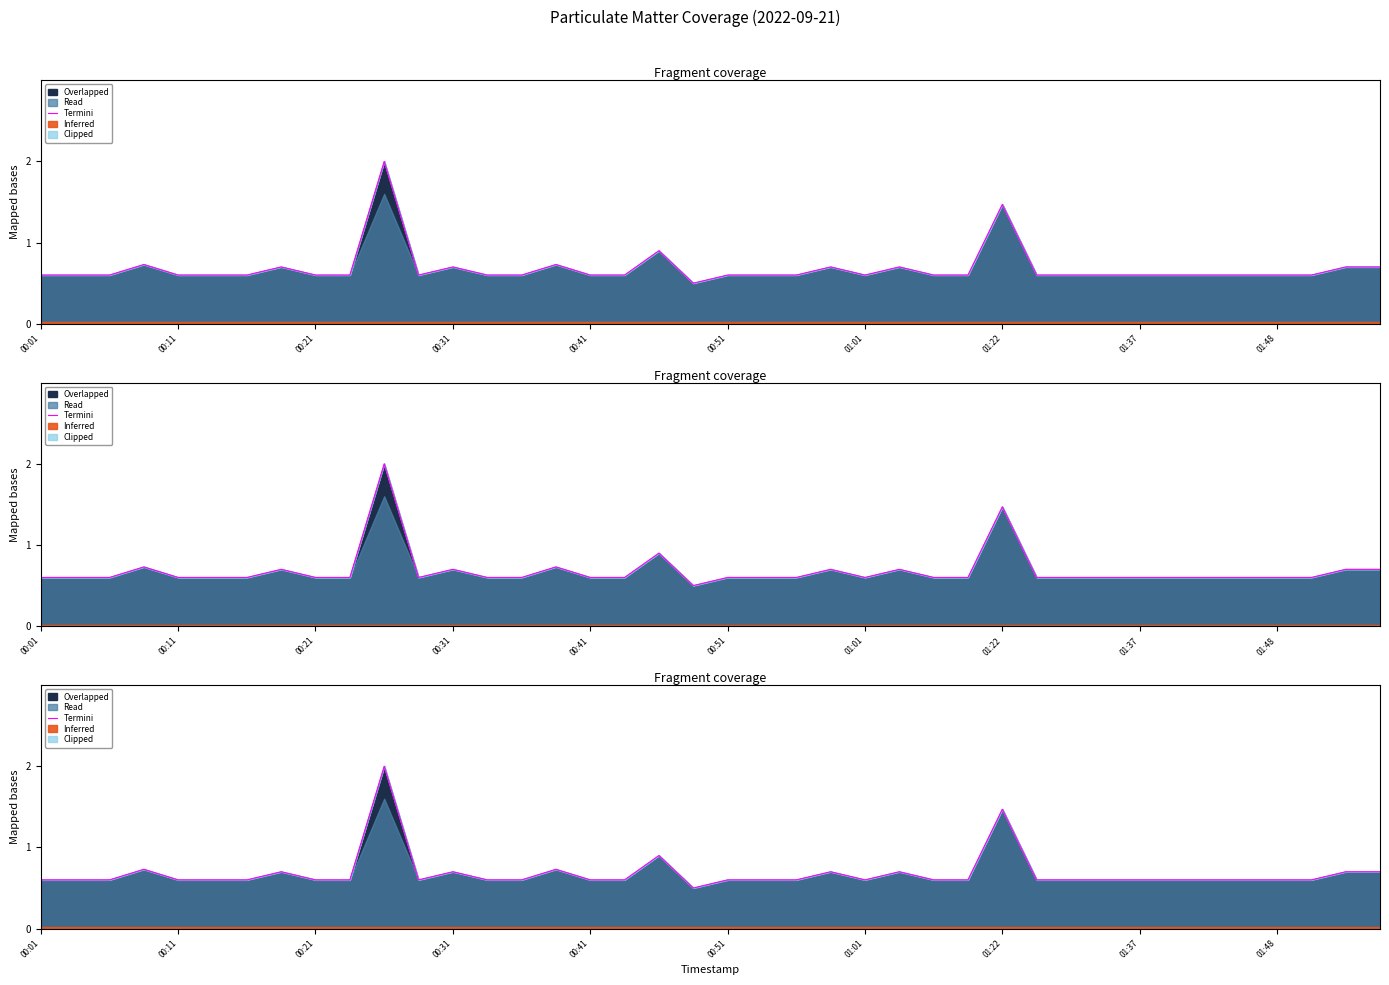

Does the chart display data point markers on the line(s)?

No